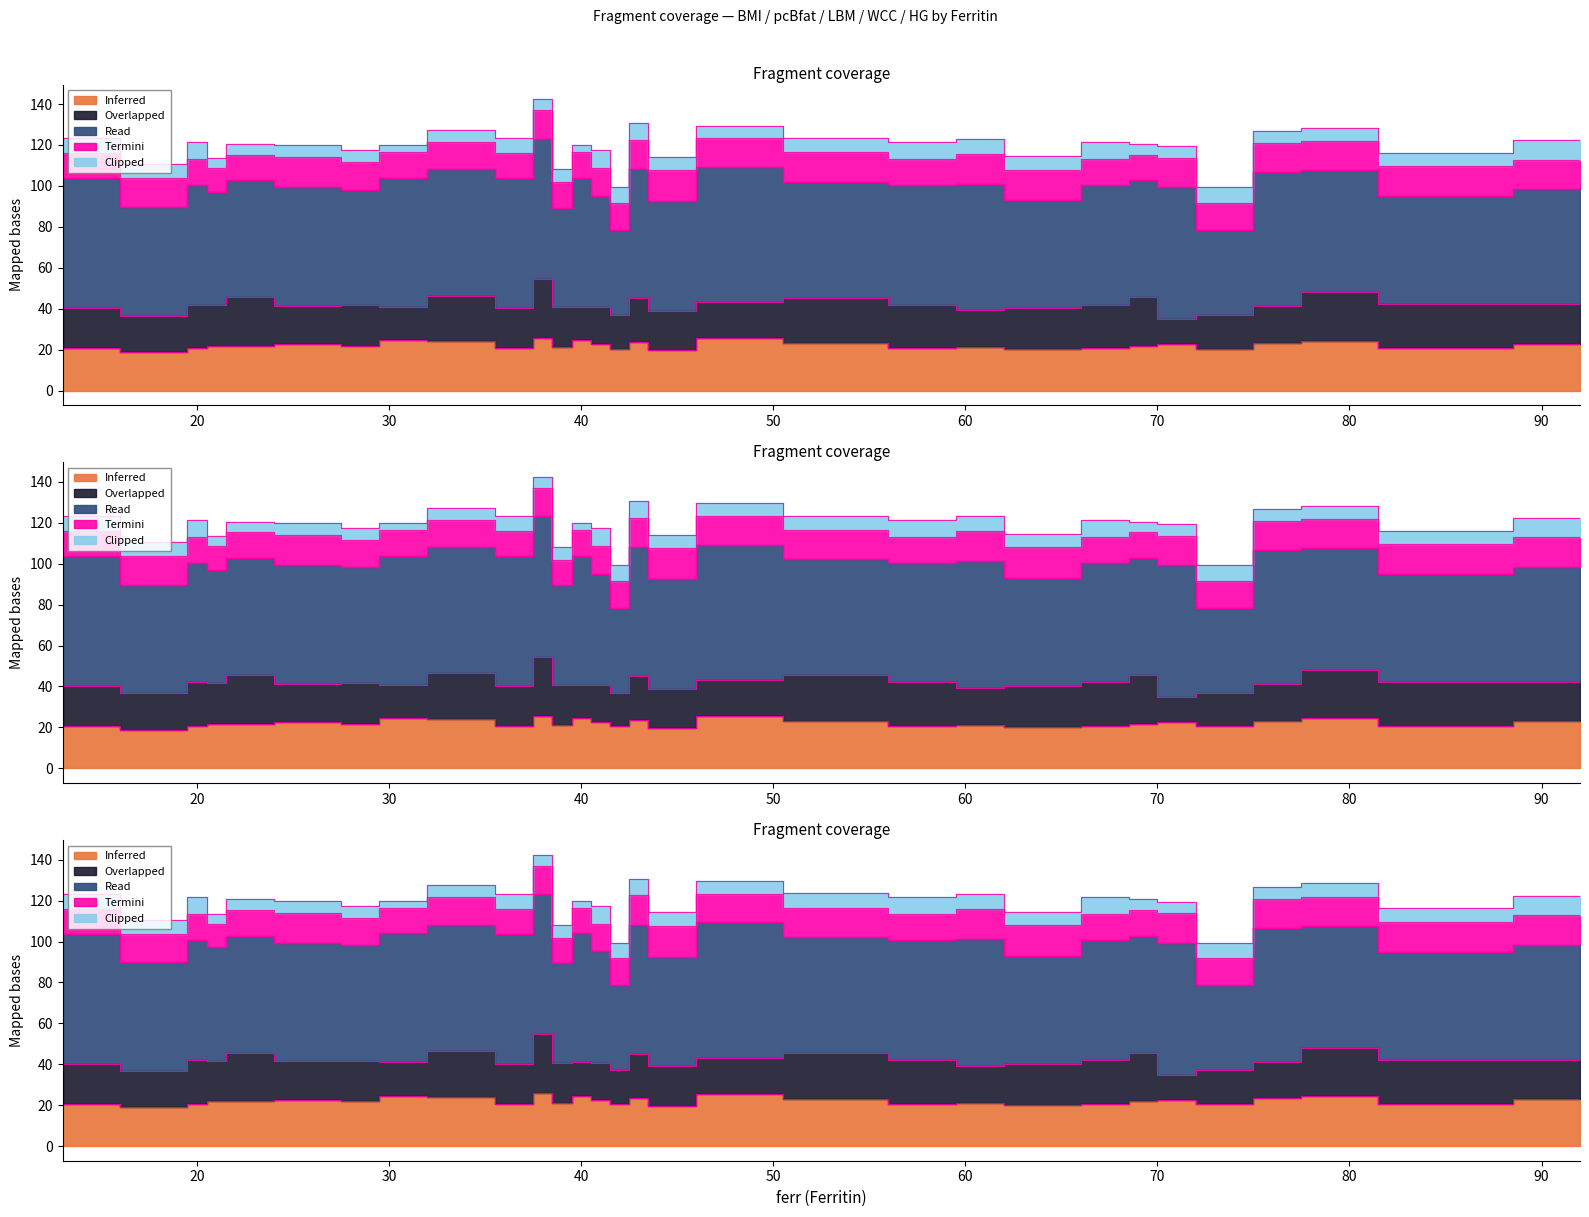

In Overlapped, how many points are lower than both neighbors (excluding endpoints)?

10